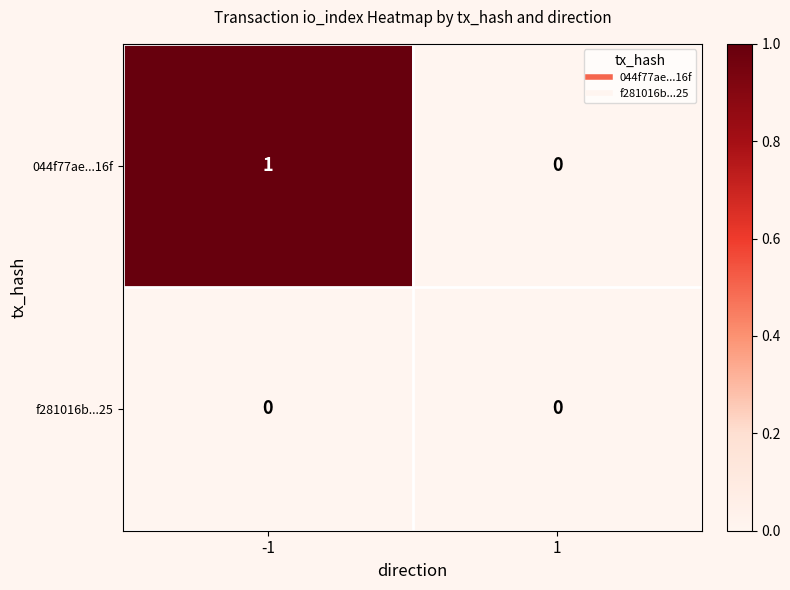

Which series has the widest spread of values?

044f77ae...16f